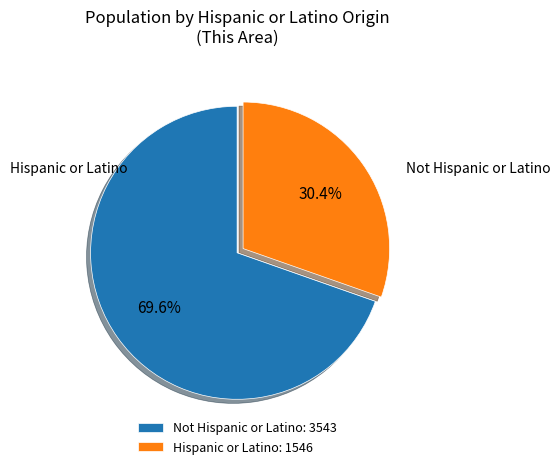

Rank the categories by value from highest to lowest.

Not Hispanic or Latino, Hispanic or Latino